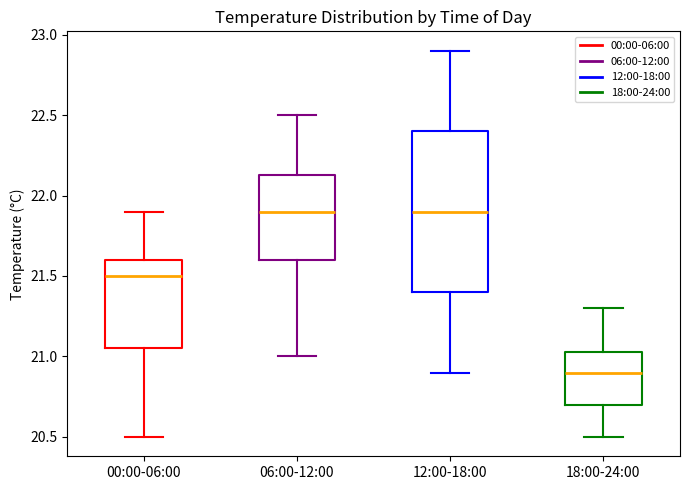

Where does the median line of the box for 12:00-18:00 sit on the y-axis? The values are not printed on the chart, so give them approximately, as read against the axis.

21.90